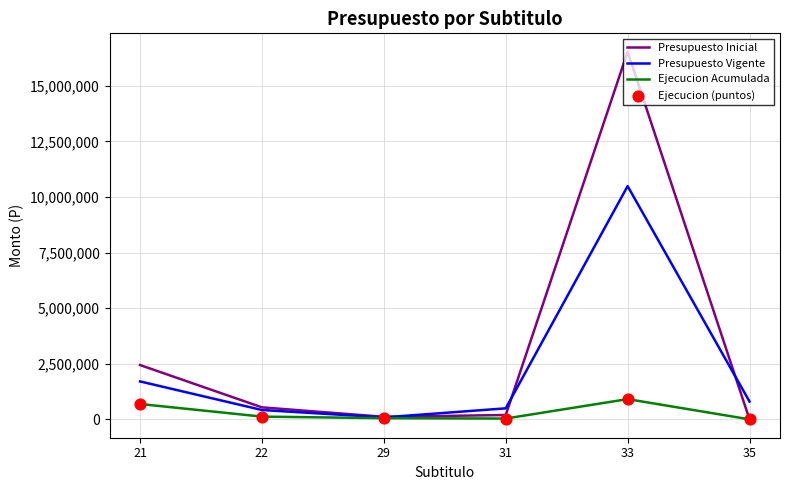

Which series changed the most between 31 and 33?

Presupuesto Inicial